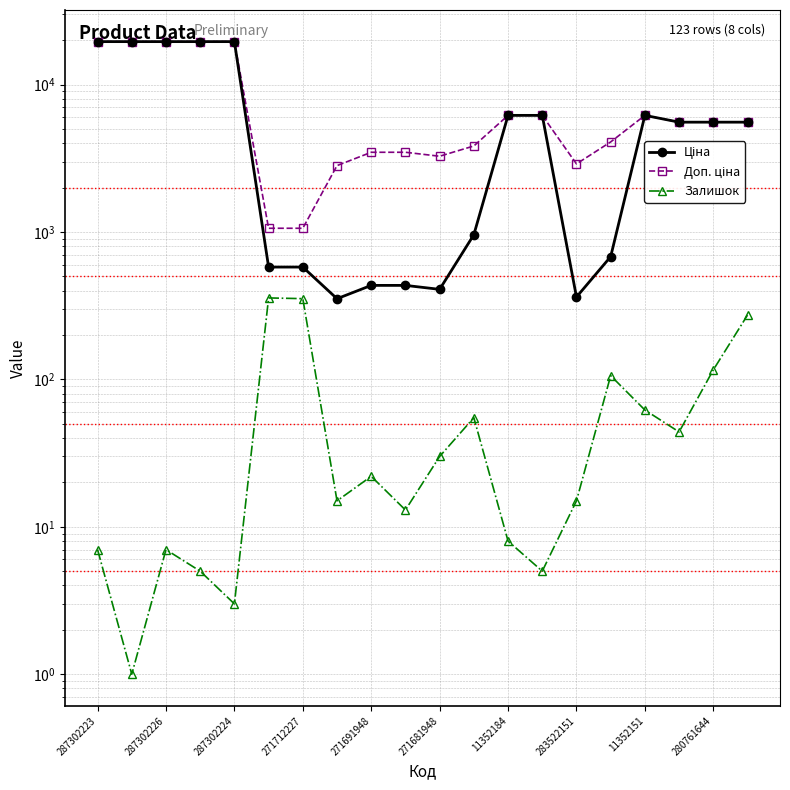

What is the sum of the Залишок values at 19 and 287302223?

280.0